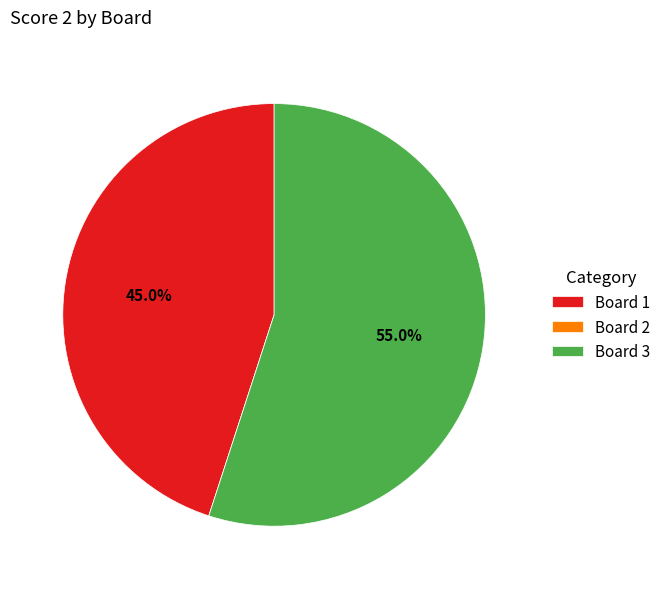

Is there a majority slice in this chart?

Yes